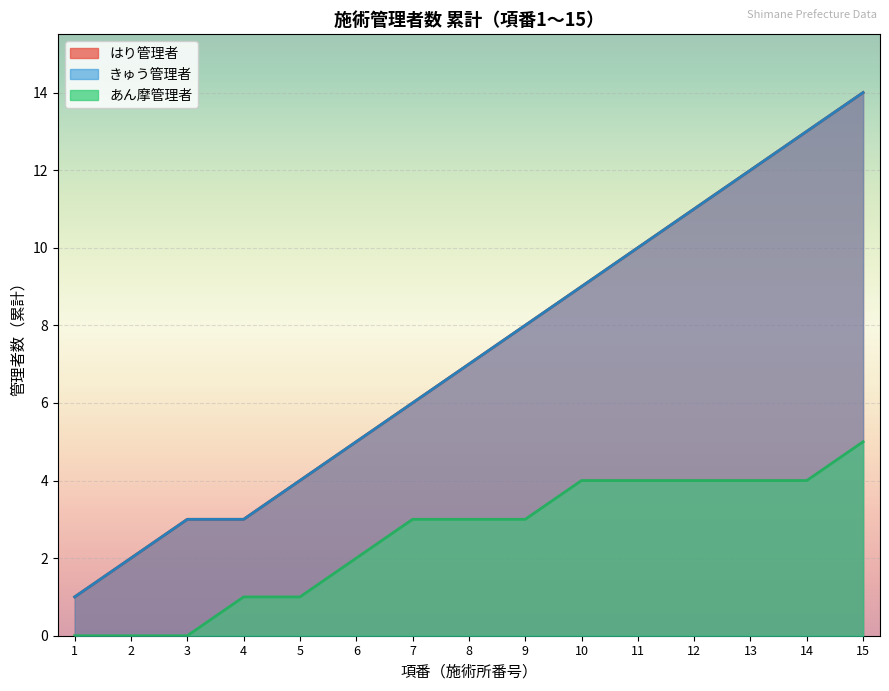

At how many categories does at least one series exceed 9?

5